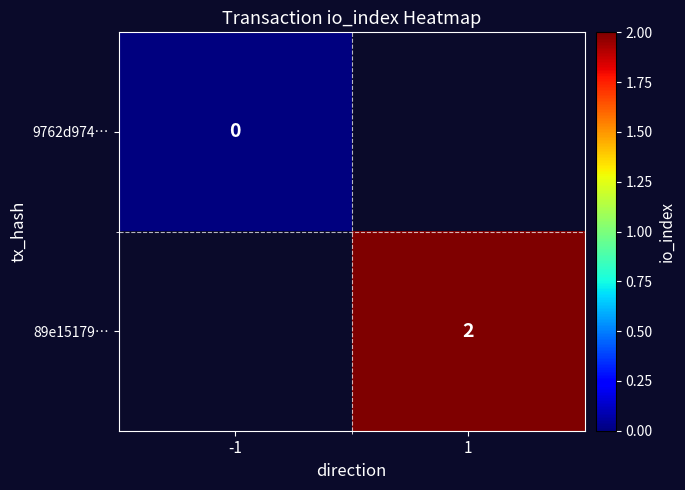

At which category does the chart reach its minimum across all series?

-1